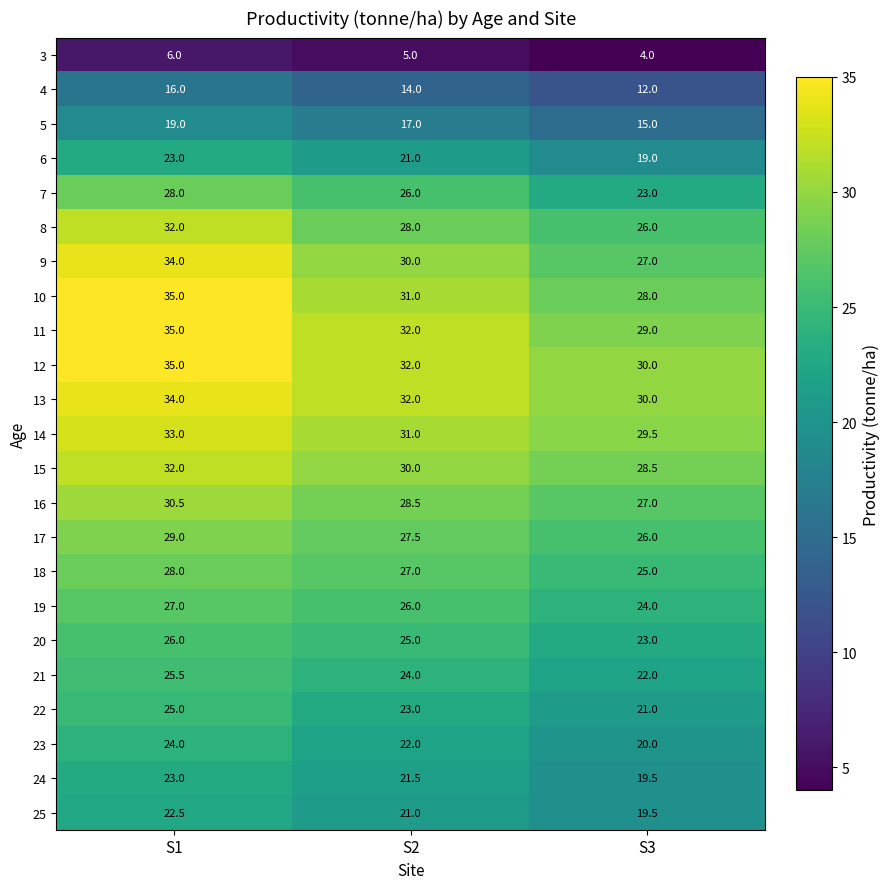

At how many categories does at least one series exceed 12?

3